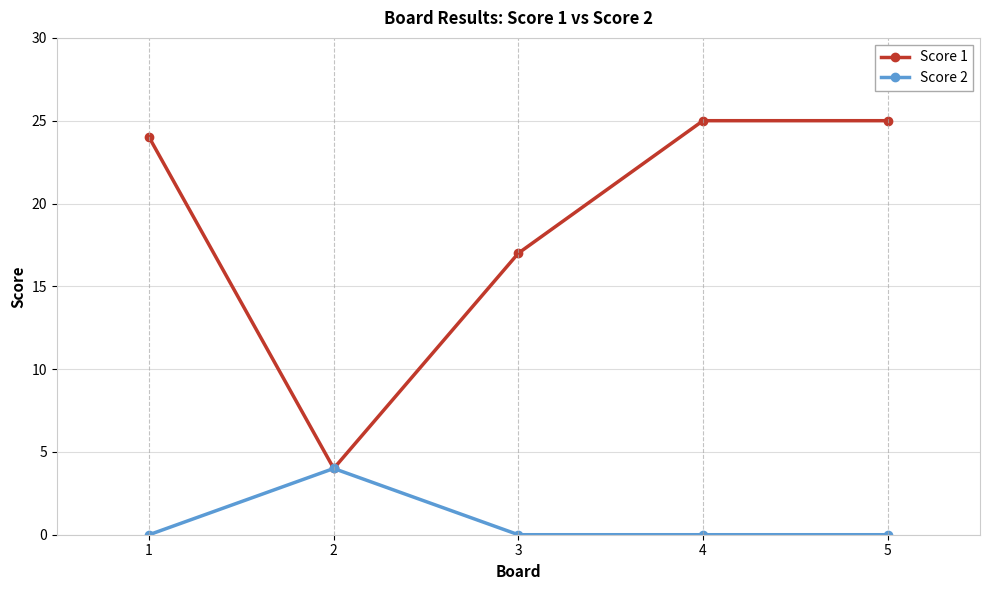

Reading left to right, extract all data points from this chart.

Score 1: 1=24	2=4	3=17	4=25	5=25
Score 2: 1=0	2=4	3=0	4=0	5=0